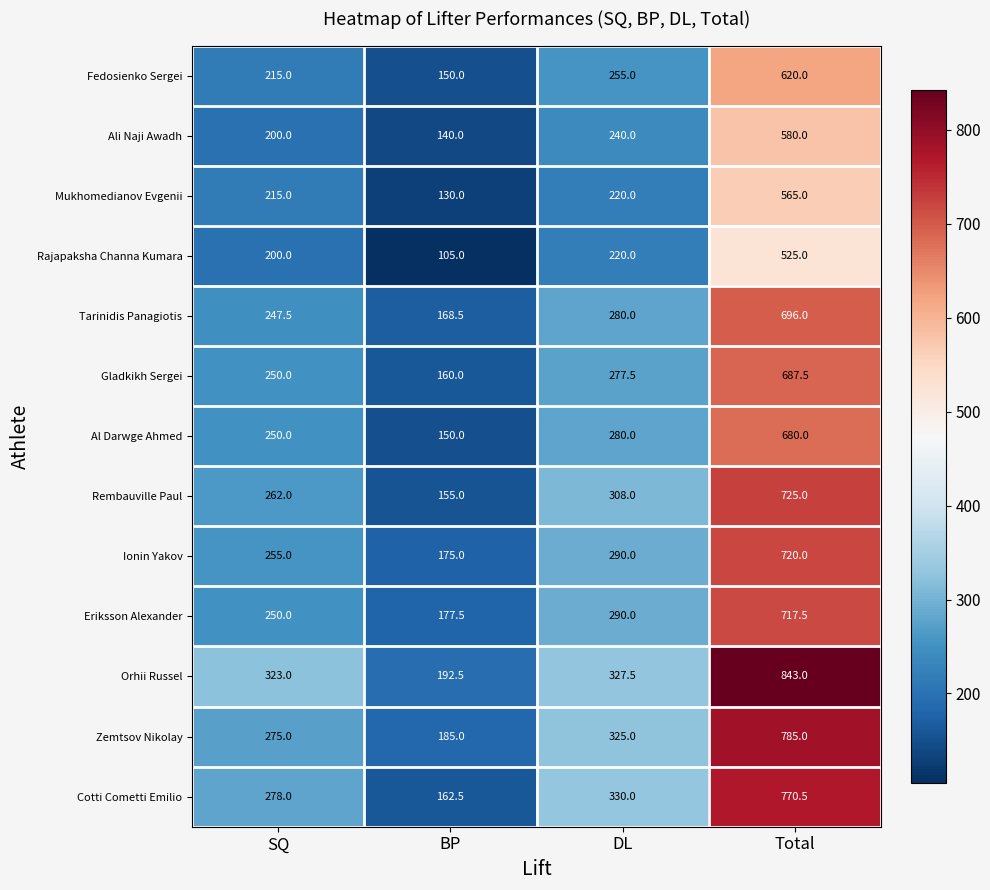

What is the total value across all series at SQ?

3220.5